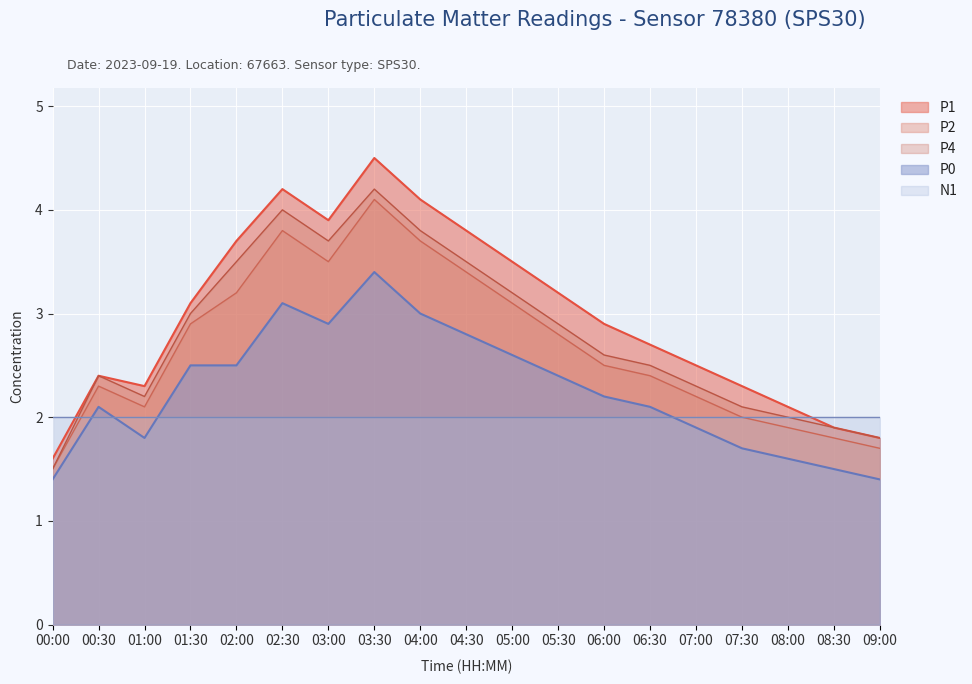

What is the difference between the second highest and minimum values in the P4 series?

2.5